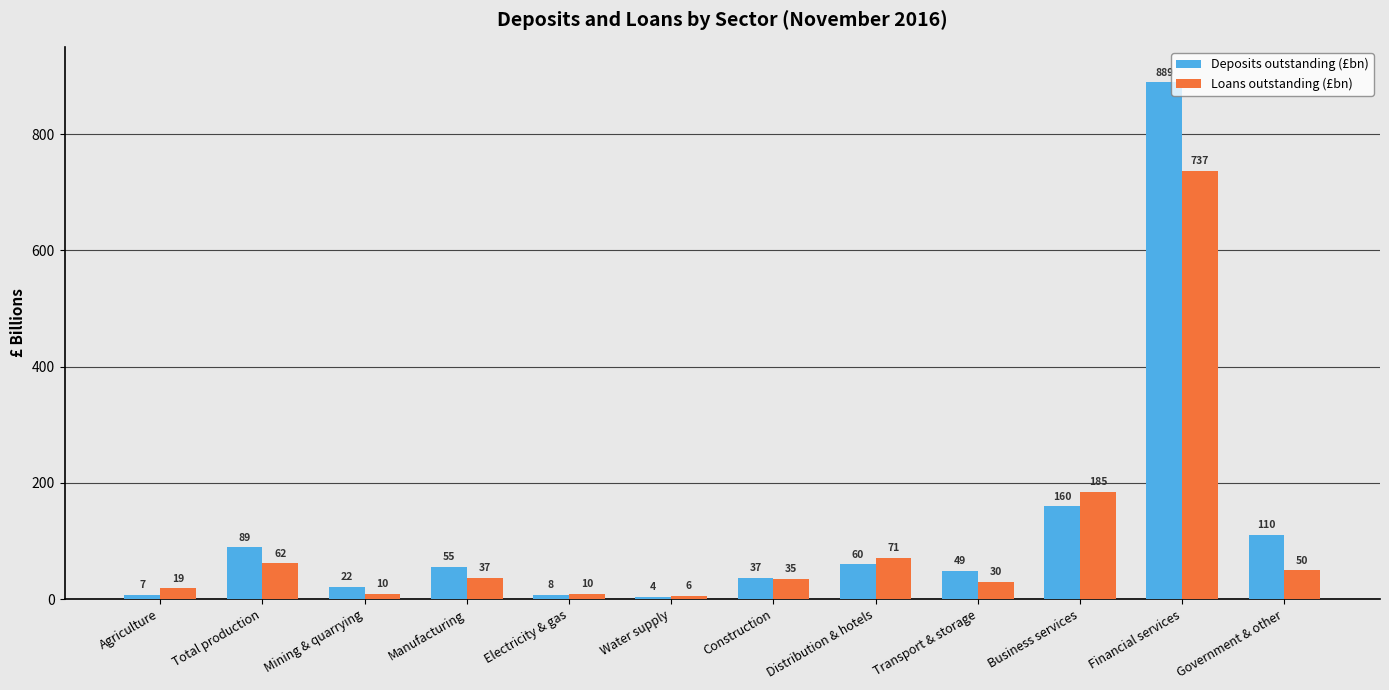

At which label does Loans outstanding (£bn) first exceed 36?

Total production